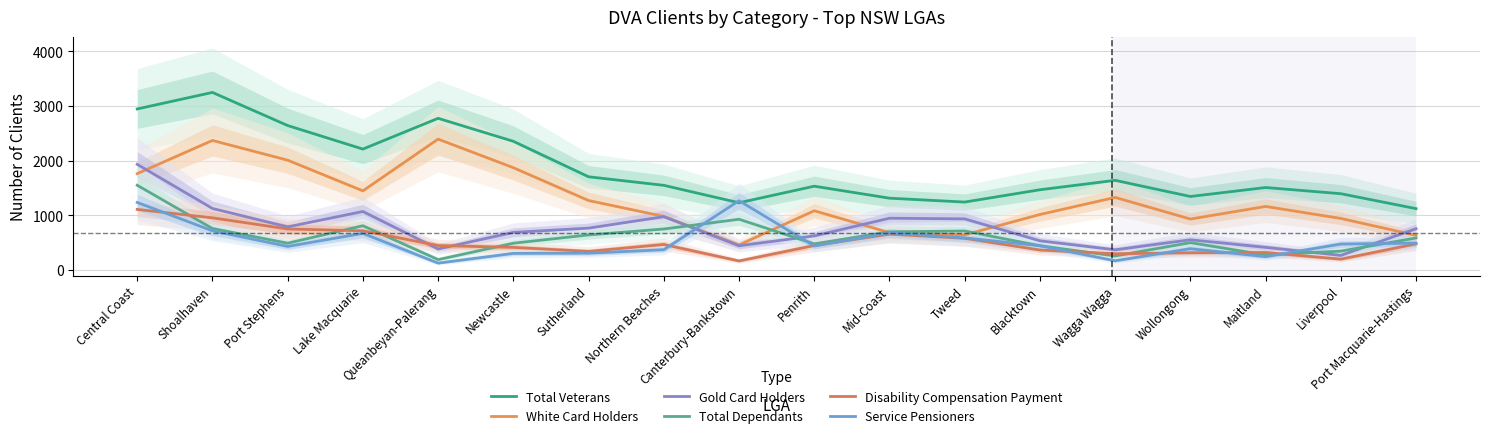

List the labels in order of White Card Holders value, largest first.

Queanbeyan-Palerang, Shoalhaven, Port Stephens, Newcastle, Central Coast, Lake Macquarie, Wagga Wagga, Sutherland, Maitland, Penrith, Blacktown, Northern Beaches, Liverpool, Wollongong, Mid-Coast, Tweed, Port Macquarie-Hastings, Canterbury-Bankstown